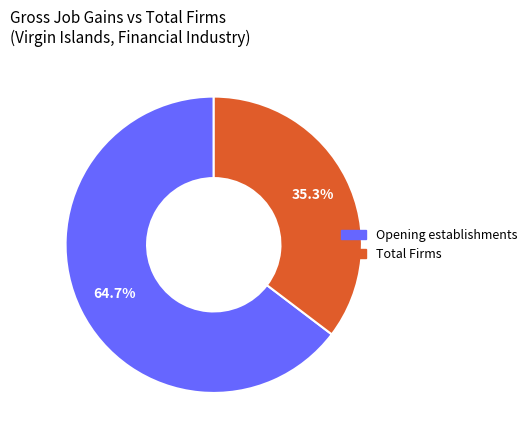

Is there a majority slice in this chart?

Yes